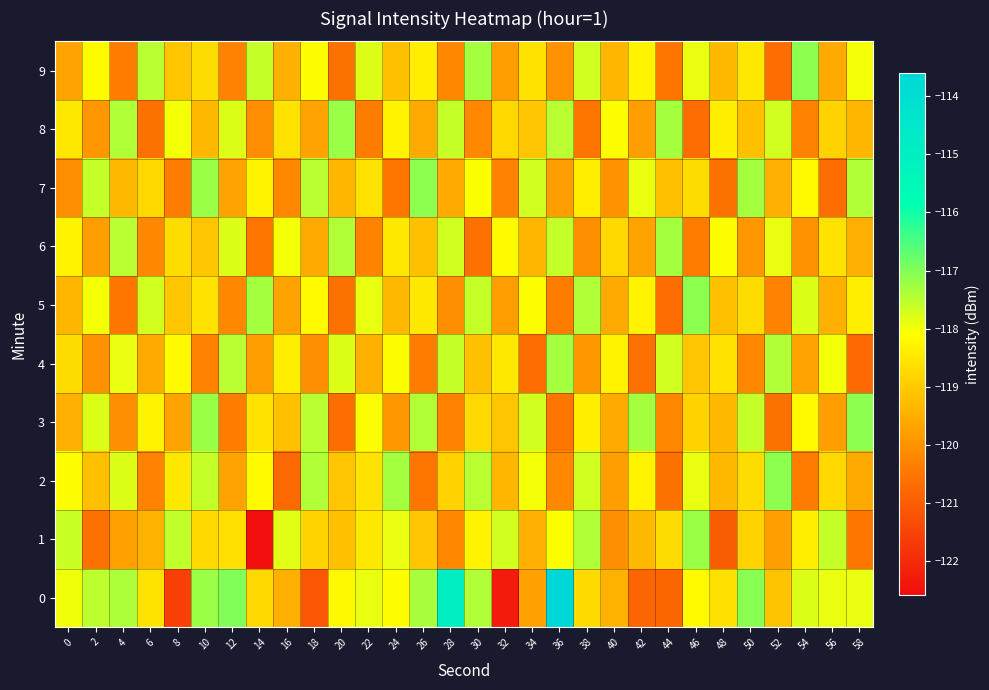

Rank the series at 22 from highest to lowest value.

9, 0, 5, 3, 1, 2, 7, 4, 6, 8